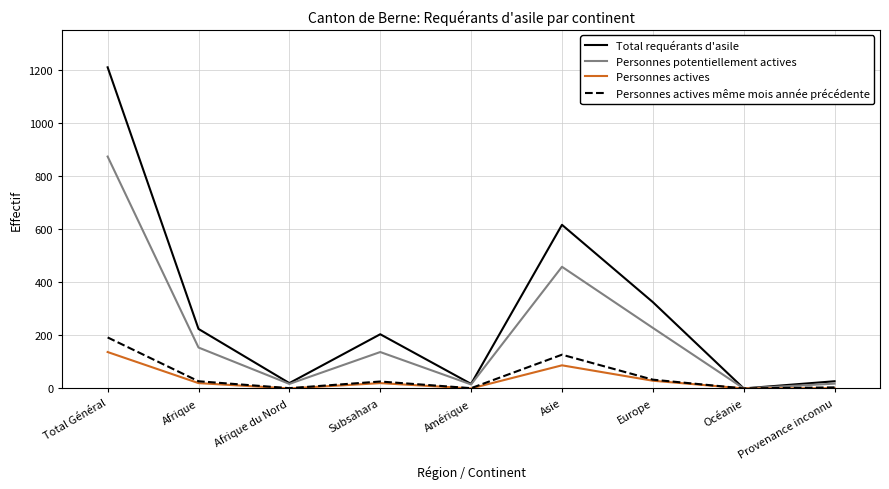

At which category is the sum across all series the highest?

Total Général